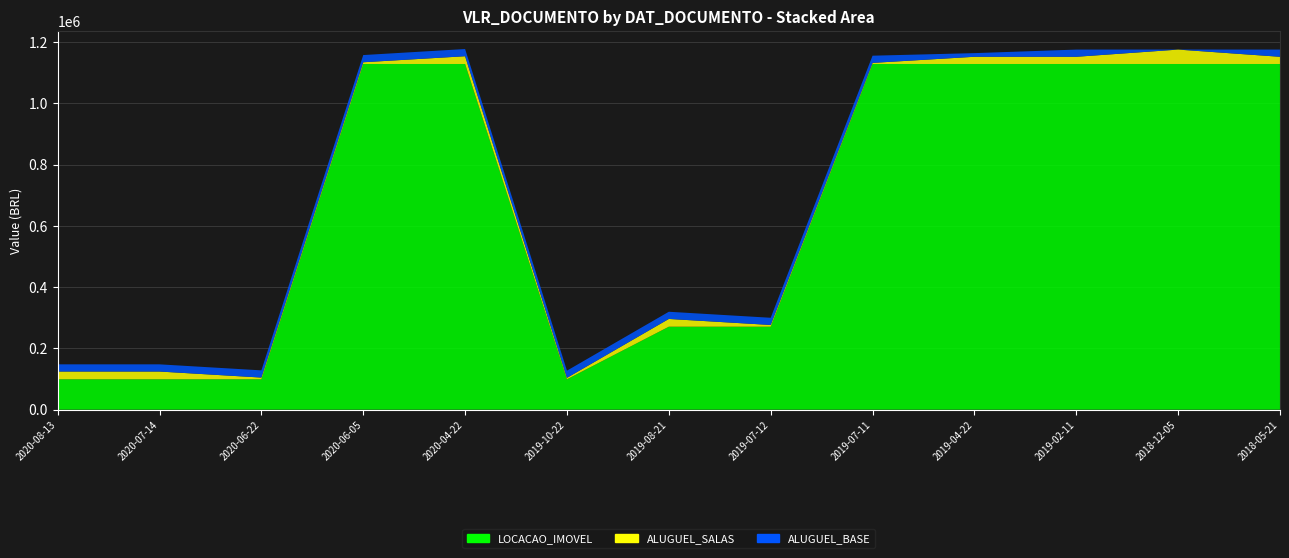

Reading left to right, list all the values displayed in this chart.

LOCACAO_IMOVEL: 2020-08-13=99115.2	2020-07-14=99115.2	2020-06-22=99115.2	2020-06-05=1128000.0	2020-04-22=1128000.0	2019-10-22=99115.2	2019-08-21=270720.0	2019-07-12=270720.0	2019-07-11=1128000.0	2019-04-22=1128000.0	2019-02-11=1128000.0	2018-12-05=1128000.0	2018-05-21=1128000.0
ALUGUEL_SALAS: 2020-08-13=25289.7	2020-07-14=25289.7	2020-06-22=5640.0	2020-06-05=5640.0	2020-04-22=25289.7	2019-10-22=4700.0	2019-08-21=25289.7	2019-07-12=5640.0	2019-07-11=3579.4	2019-04-22=23500.0	2019-02-11=23500.0	2018-12-05=47000.0	2018-05-21=23500.0
ALUGUEL_BASE: 2020-08-13=23500.0	2020-07-14=23500.0	2020-06-22=23500.0	2020-06-05=23500.0	2020-04-22=23500.0	2019-10-22=23500.0	2019-08-21=23500.0	2019-07-12=23500.0	2019-07-11=23500.0	2019-04-22=11926.7	2019-02-11=23500.0	2018-12-05=101.5	2018-05-21=23500.0